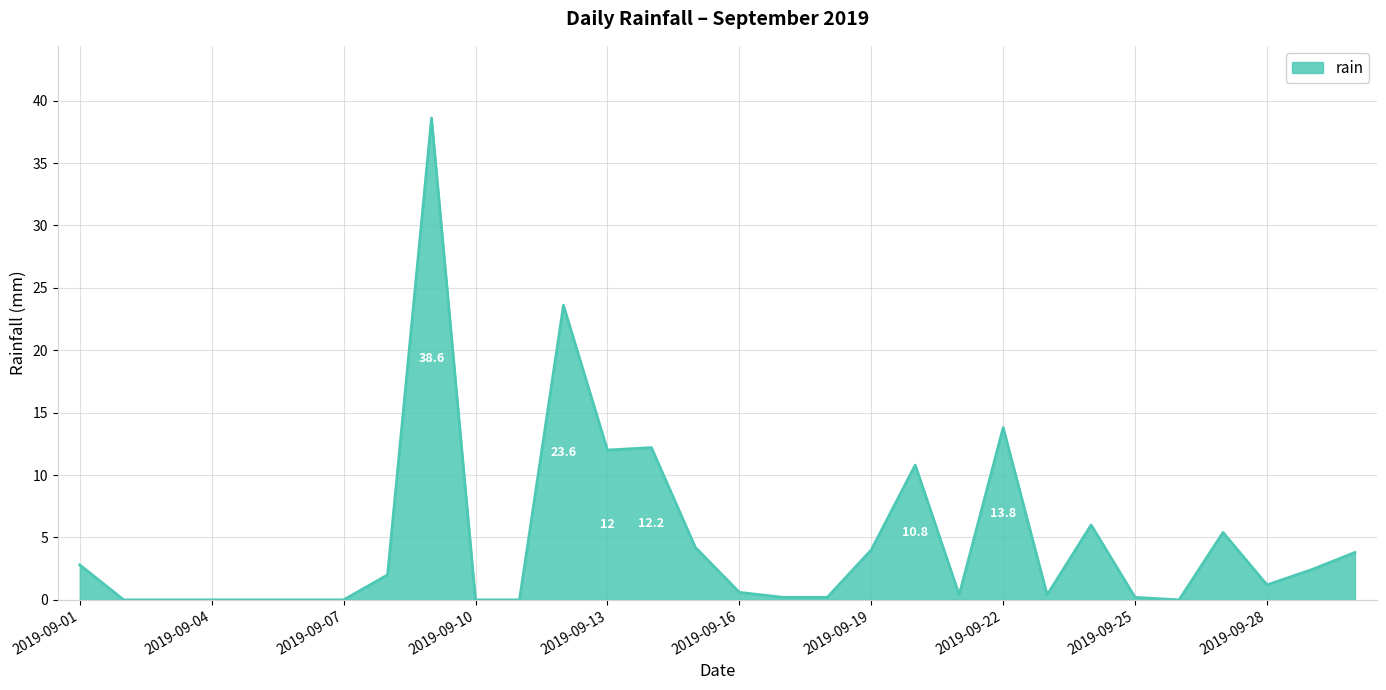

What is the maximum value shown in the chart?

38.6